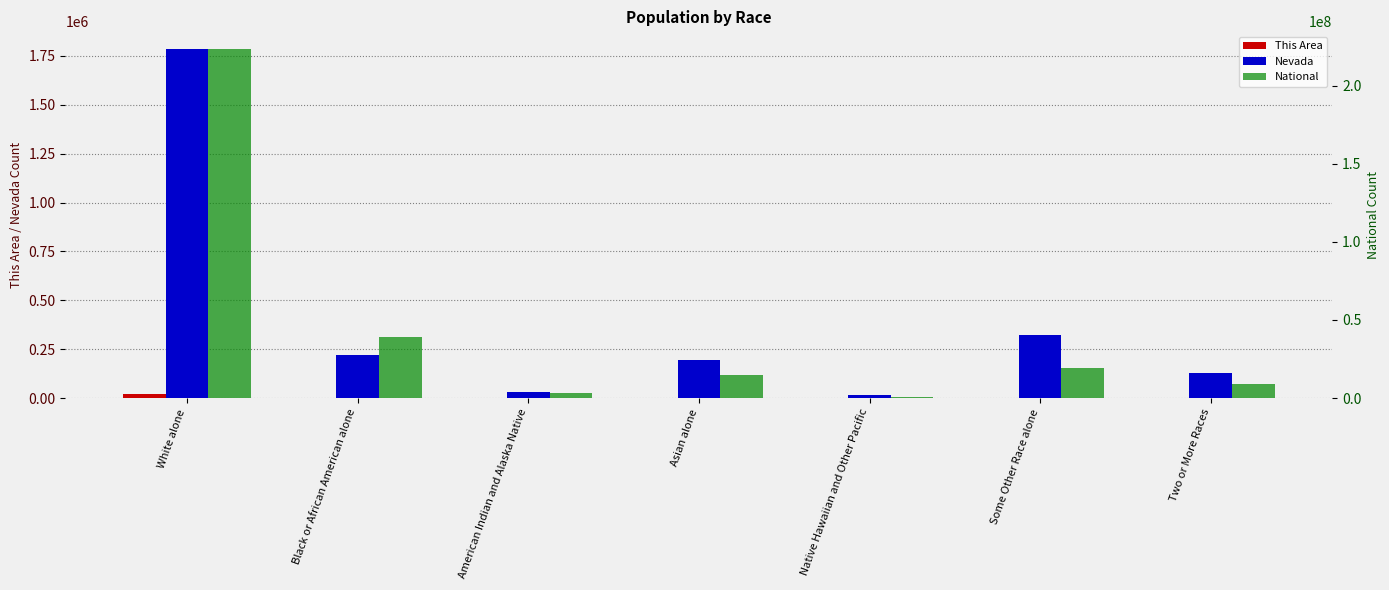

How many series are shown in this chart?

3